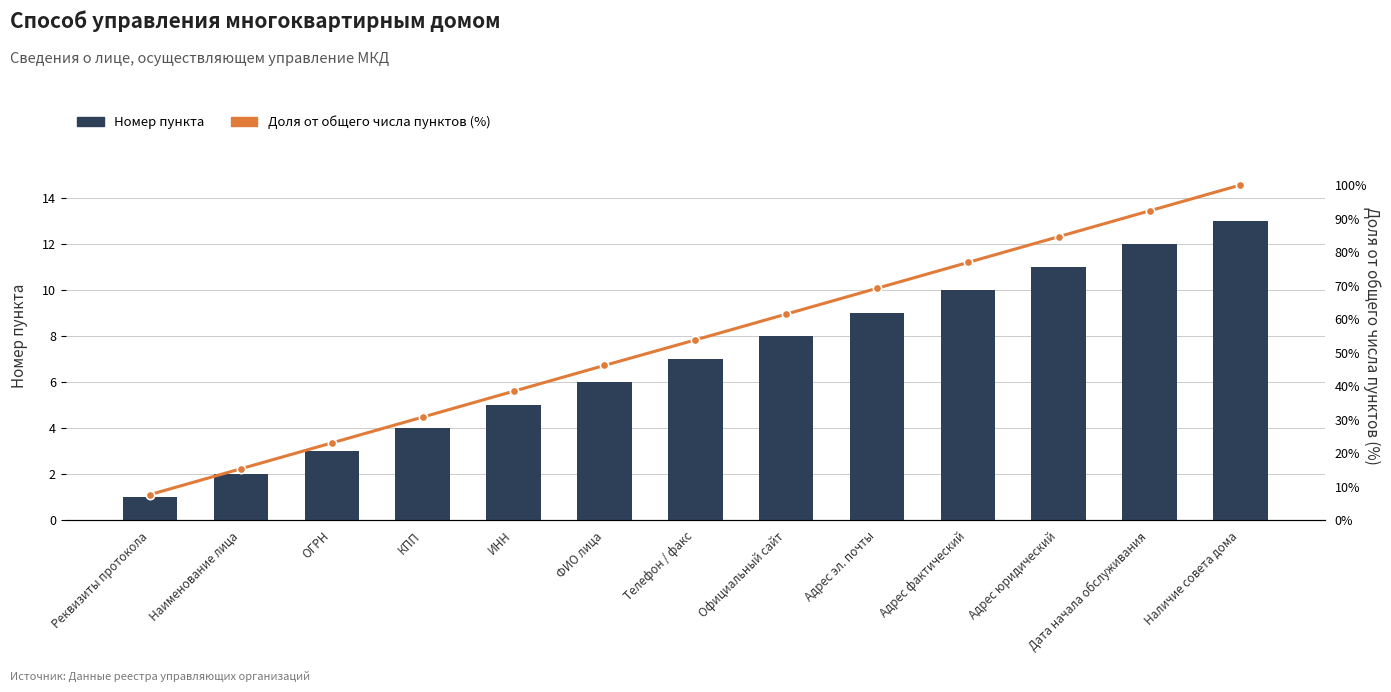

What is the difference between the maximum and second lowest values in the Номер пункта series?

11.0